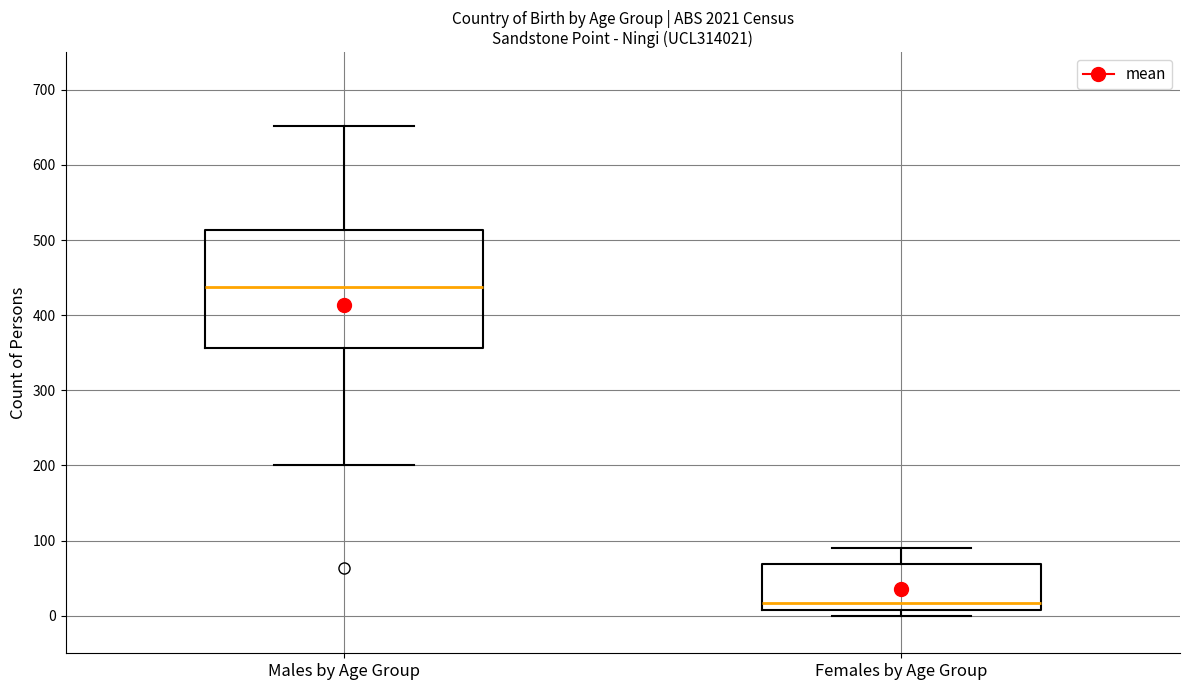

Which box is the tallest, from its lower edge to its upper edge?

Males by Age Group